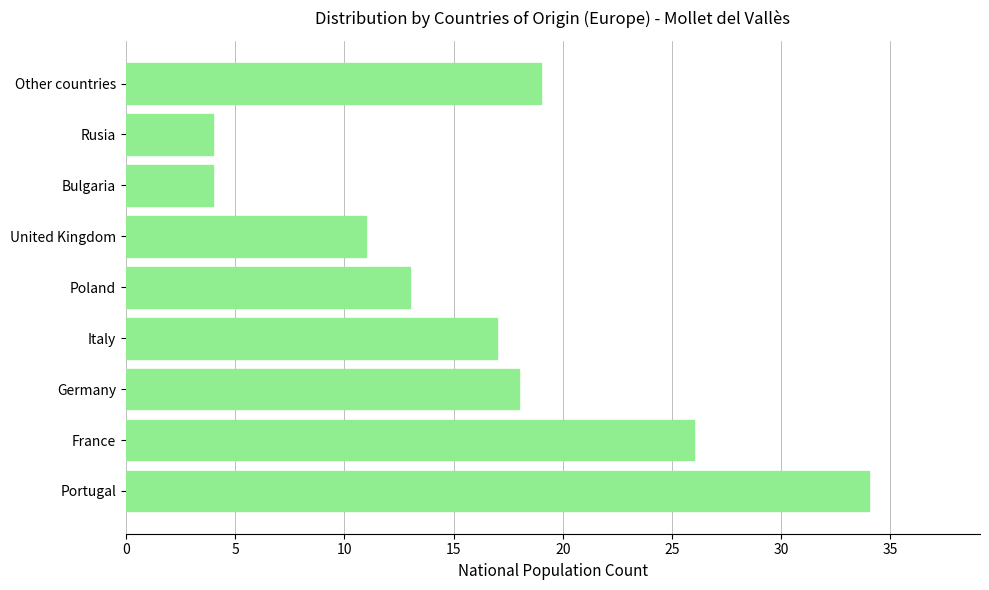

What is the approximate value at Other countries, to the nearest 10?

20